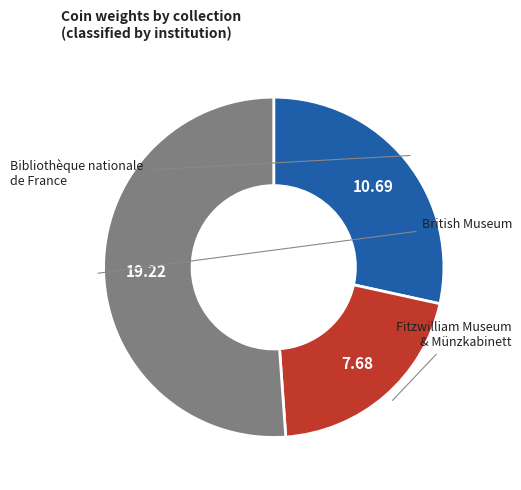

Is there any slice that represents more than half of the pie?

Yes